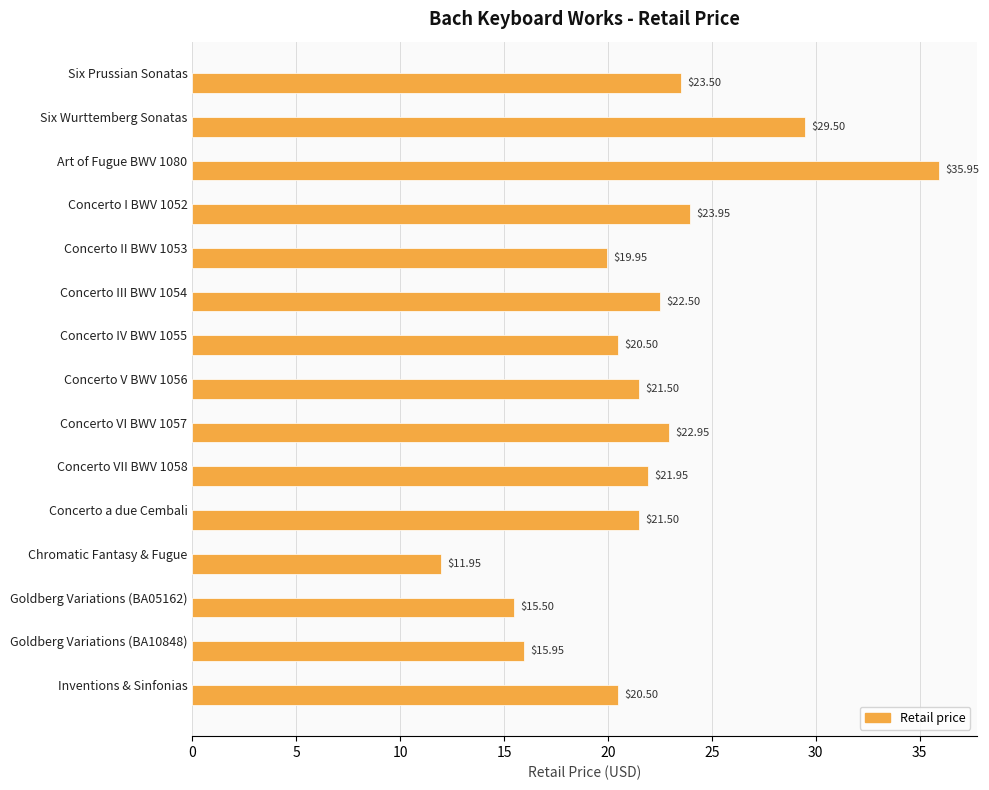

What is the ratio of the value at Six Prussian Sonatas to the value at Art of Fugue BWV 1080?

0.7